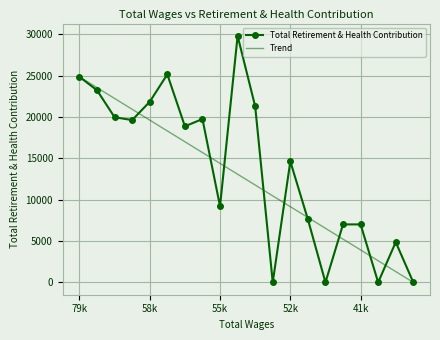

How many categories are shown in the chart?

20